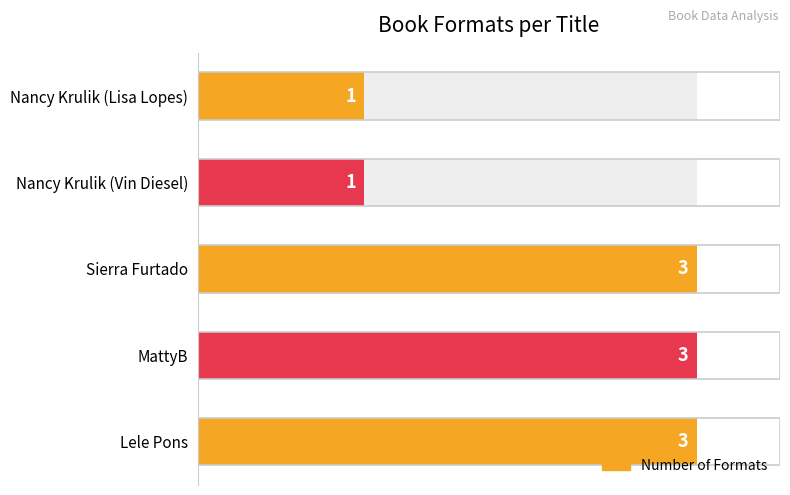

What is the sum of the values at Lele Pons and Nancy Krulik (Lisa Lopes)?

4